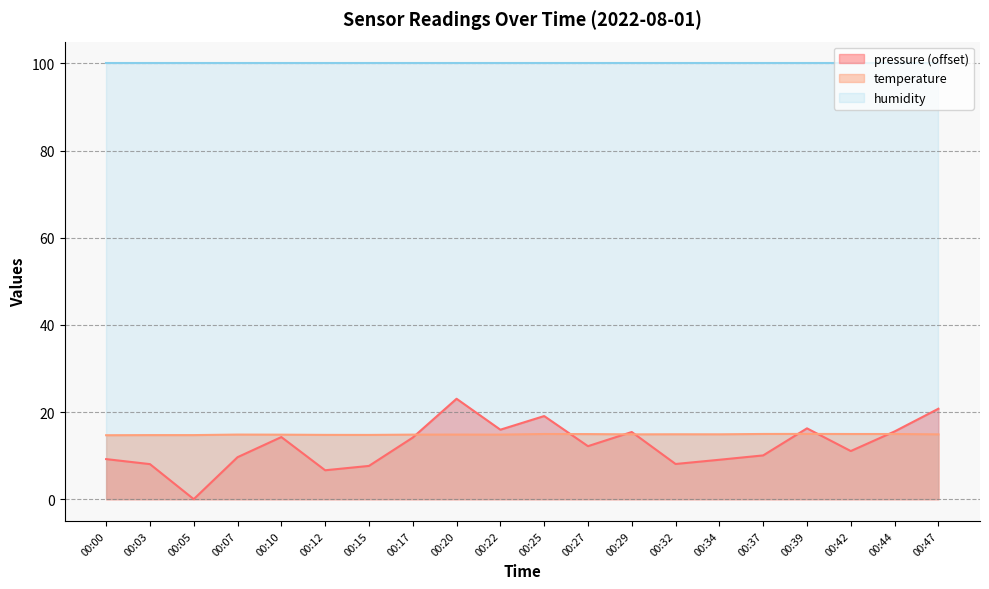

Which category has the highest value in the temperature series?

00:39